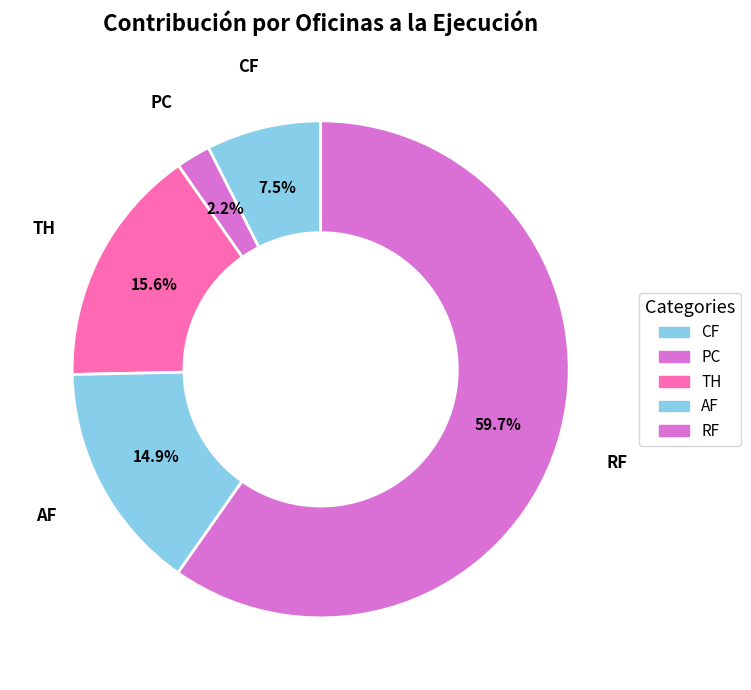

To the nearest percent, what percentage of the pie is RF?

60%